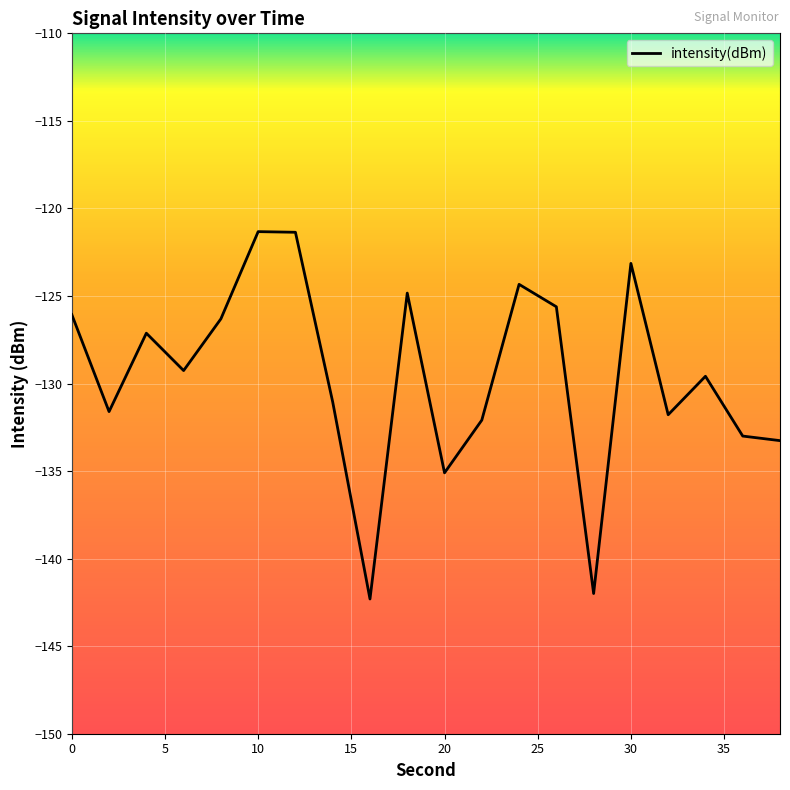

How many distinct data groups are displayed?

1